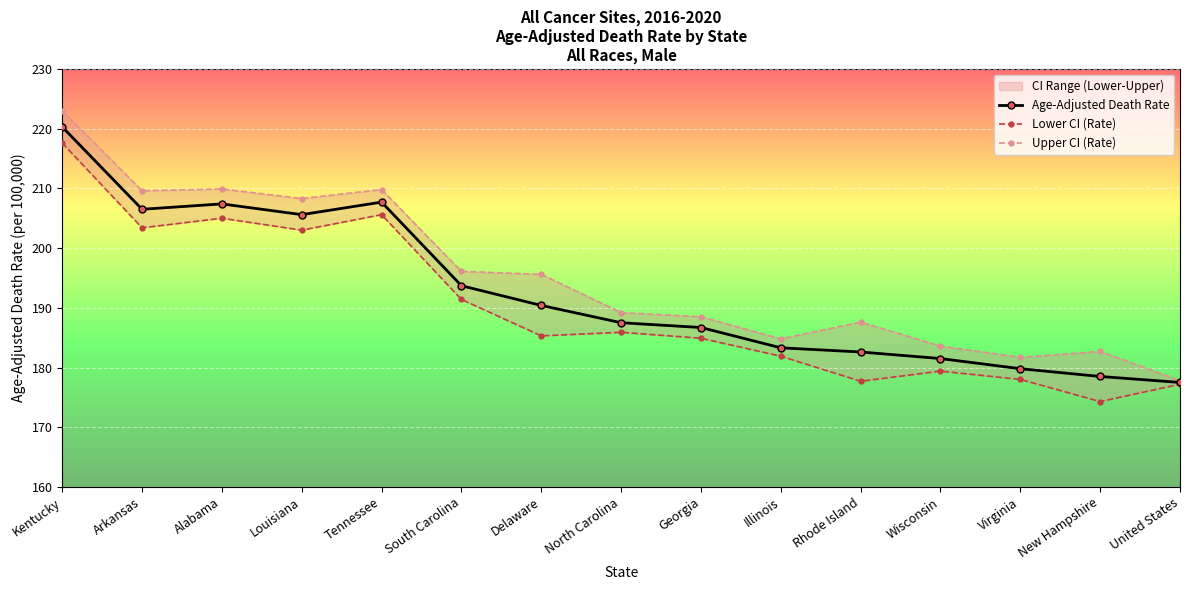

How many distinct data groups are displayed?

3